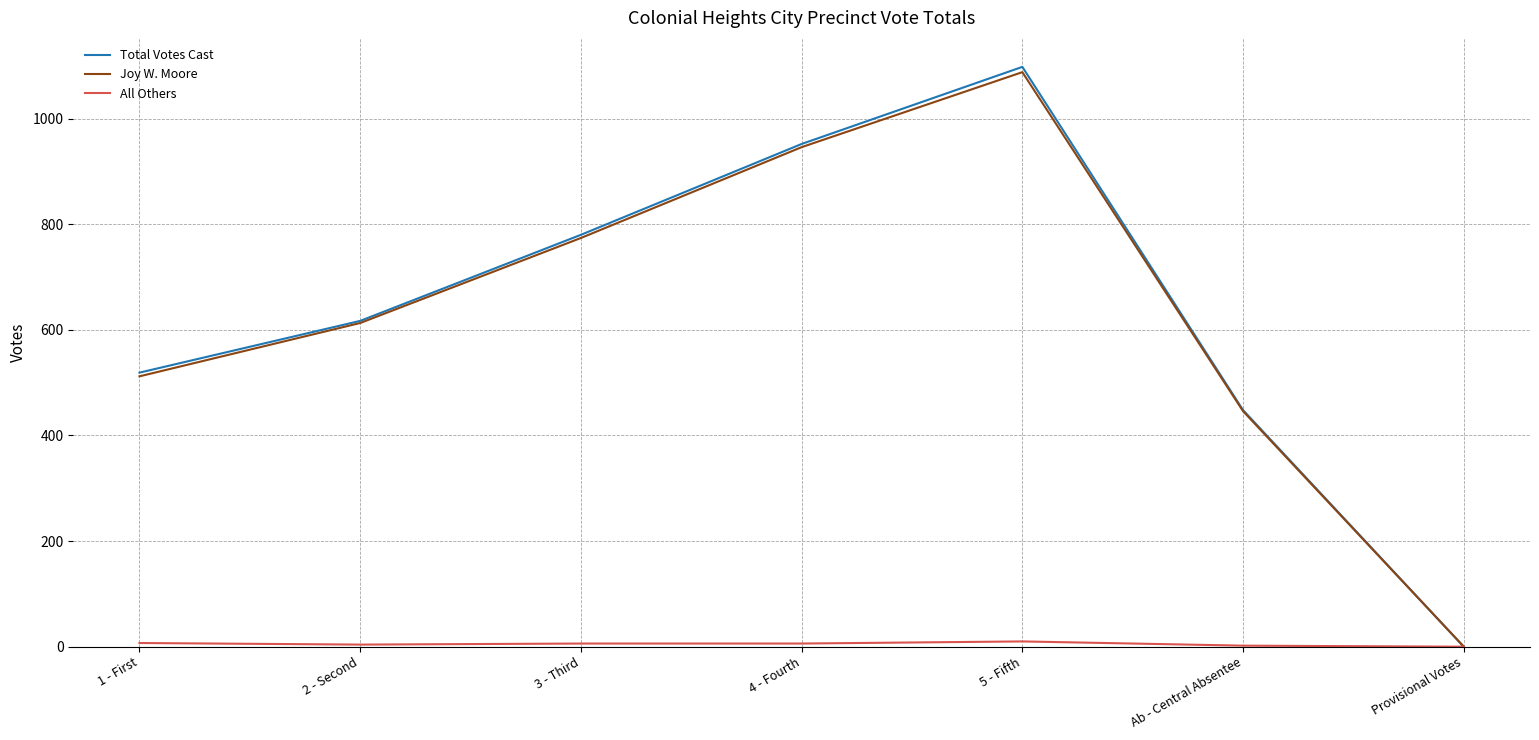

List the labels in order of Joy W. Moore value, smallest first.

Provisional Votes, Ab - Central Absentee, 1 - First, 2 - Second, 3 - Third, 4 - Fourth, 5 - Fifth